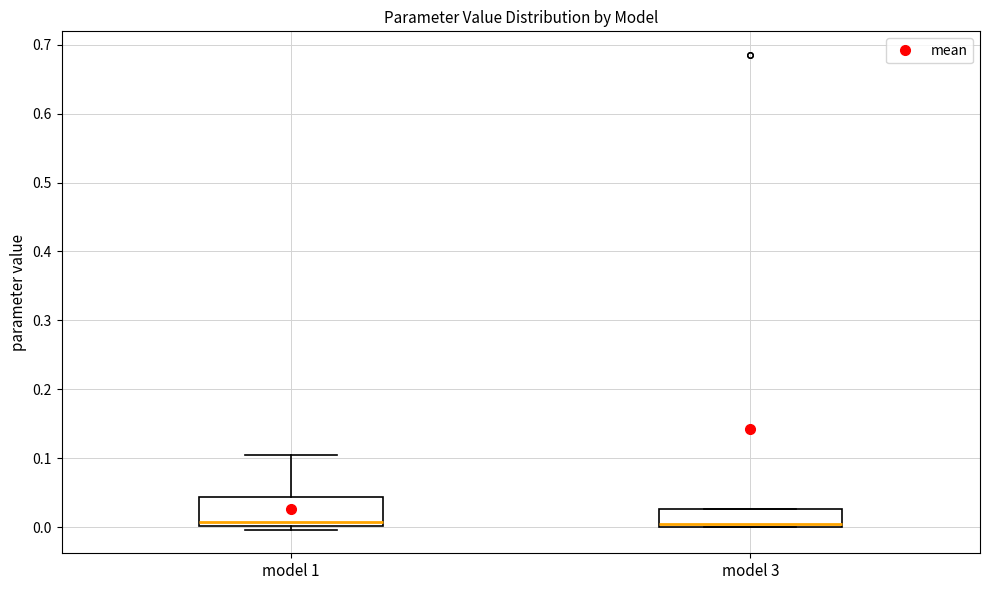

Reading left to right, transcribe this box plot: for each box, give where its median line is, the range the box spans, and where its two whiskers end, as read against the y-axis. The values are not printed on the chart, so give them approximately, as read against the axis.

model 1: median 0.01, box 0.00 to 0.04, whiskers 0.00 (just below the box's lower edge) to 0.10
model 3: median 0.00 (just above the box's lower edge), box 0.00 to 0.03, whiskers 0.00 to 0.03